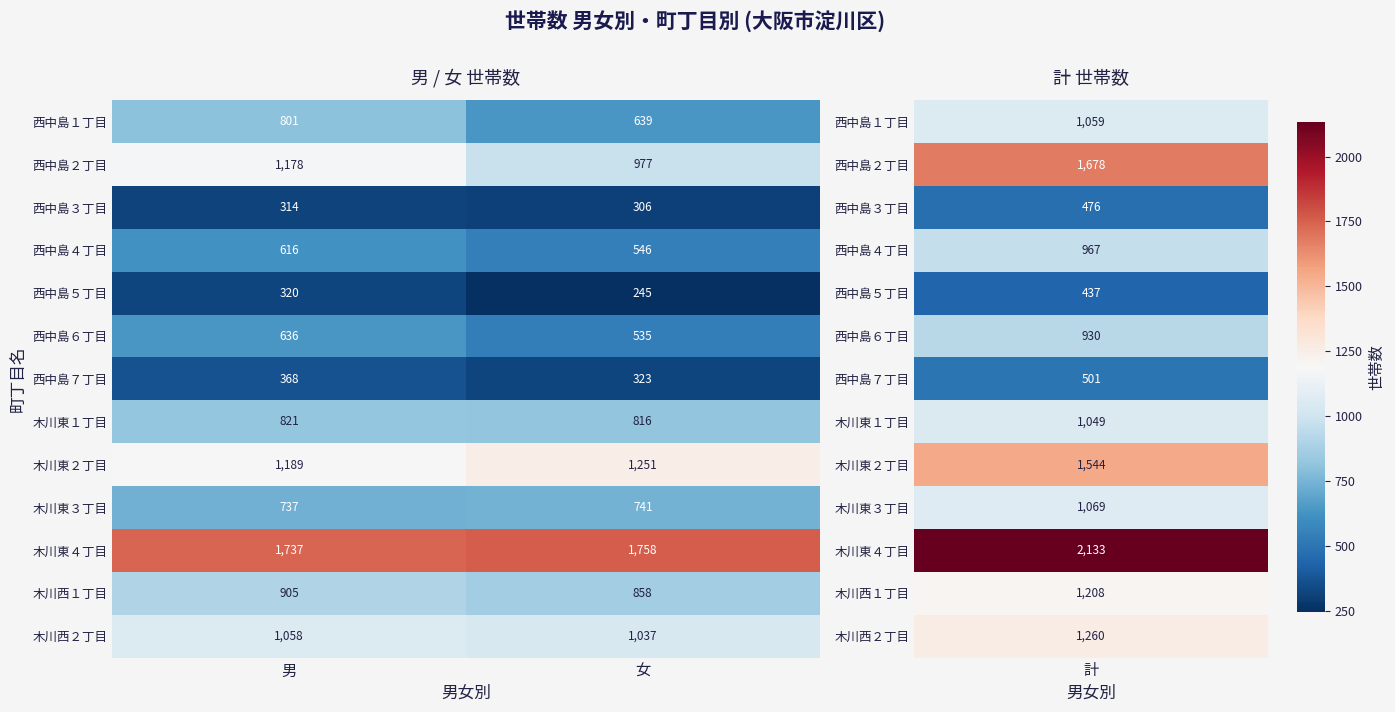

What is the difference between the maximum and minimum values in the 木川東３丁目 series?

4